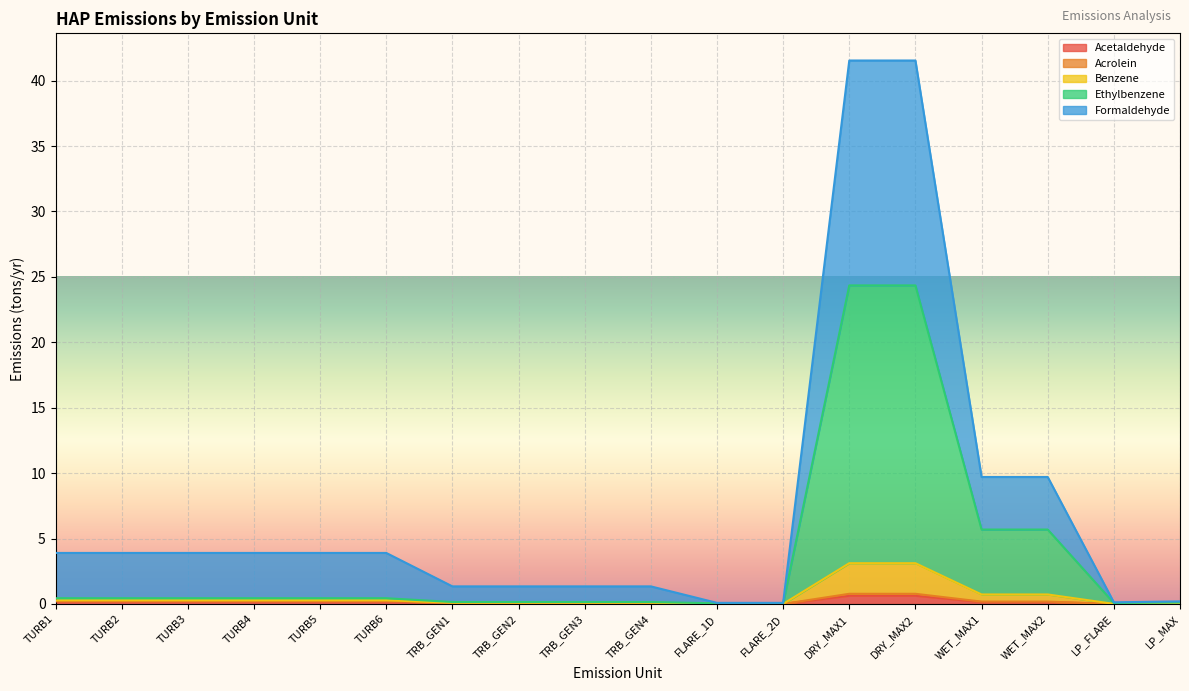

List the labels in order of Ethylbenzene value, largest first.

DRY_MAX1, DRY_MAX2, WET_MAX1, WET_MAX2, TURB1, TURB2, TURB3, TURB4, TURB5, TURB6, TRB_GEN1, TRB_GEN2, TRB_GEN3, TRB_GEN4, LP_MAX, LP_FLARE, FLARE_1D, FLARE_2D